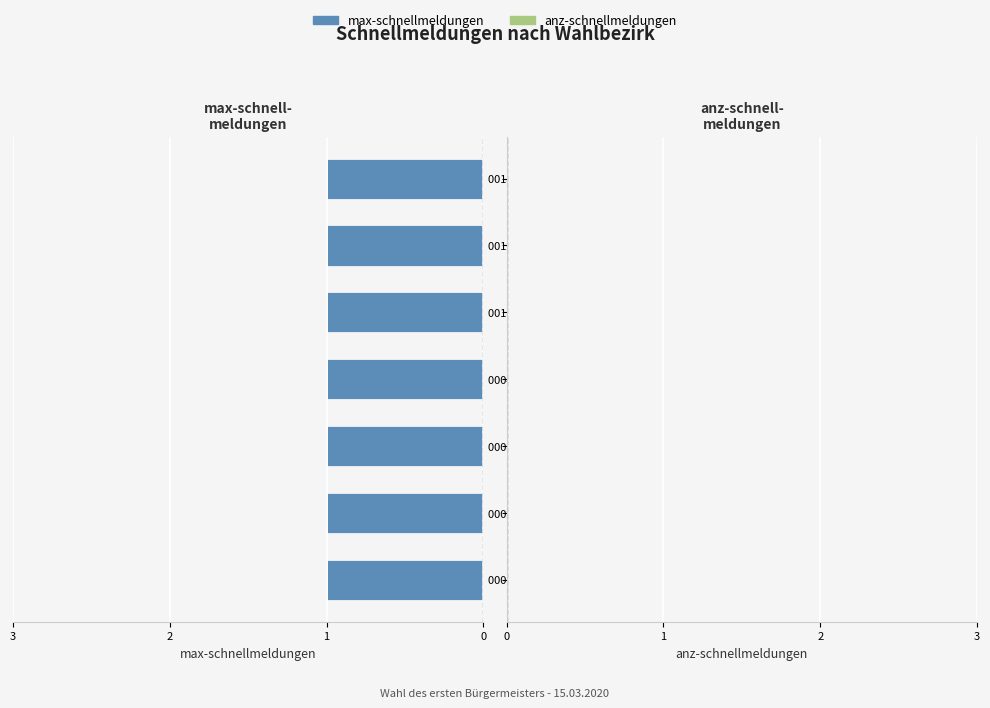

Which series has the largest range (max minus min)?

max-schnellmeldungen